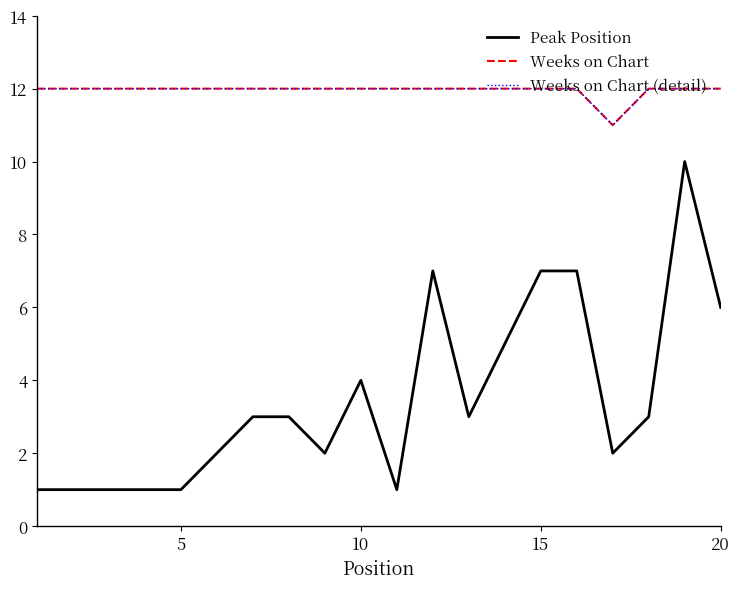

Does the chart display data point markers on the line(s)?

No